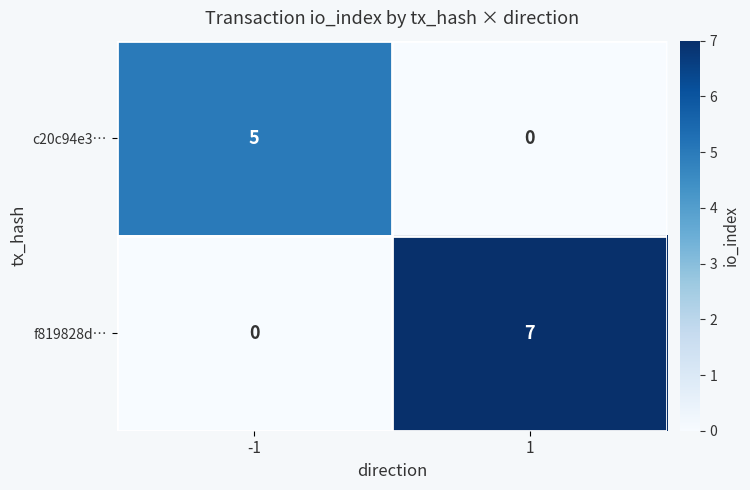

At 1, list the series in order from smallest to largest.

c20c94e3…, f819828d…